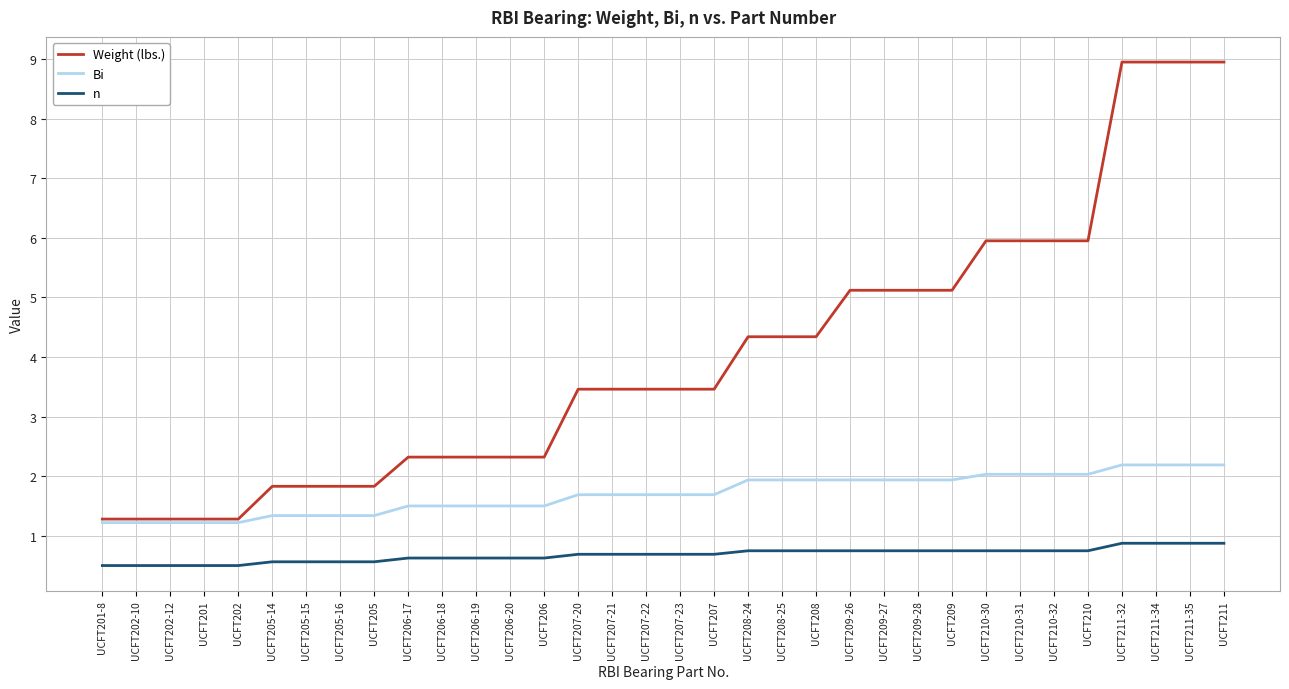

Which series has the largest range (max minus min)?

Weight (lbs.)